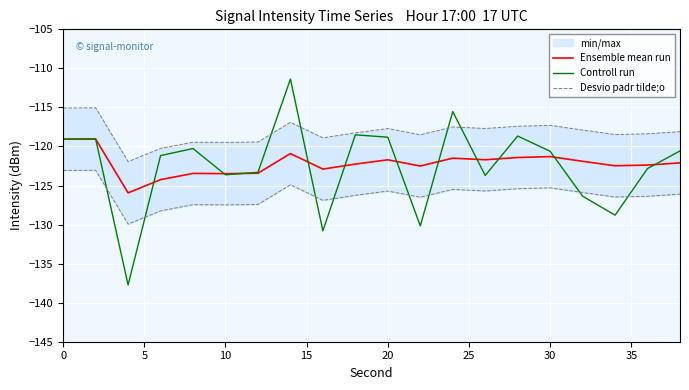

The value of Controll run at 20 is -118.8. True or false?

True